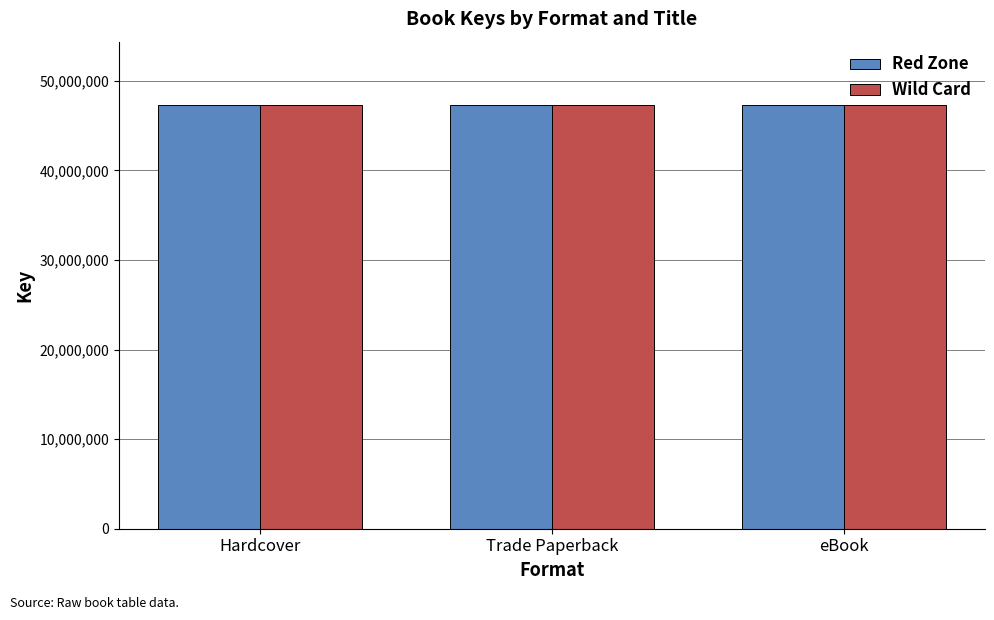

What is the minimum value for Red Zone?

47281504